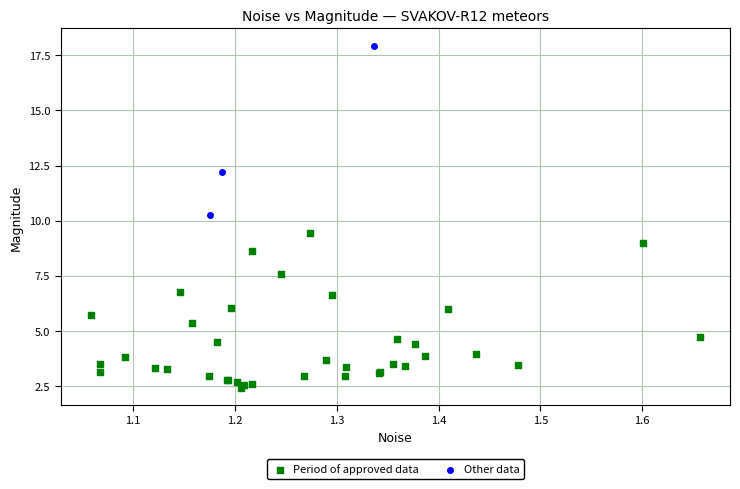

Which series contains the lowest Y value?

Period of approved data